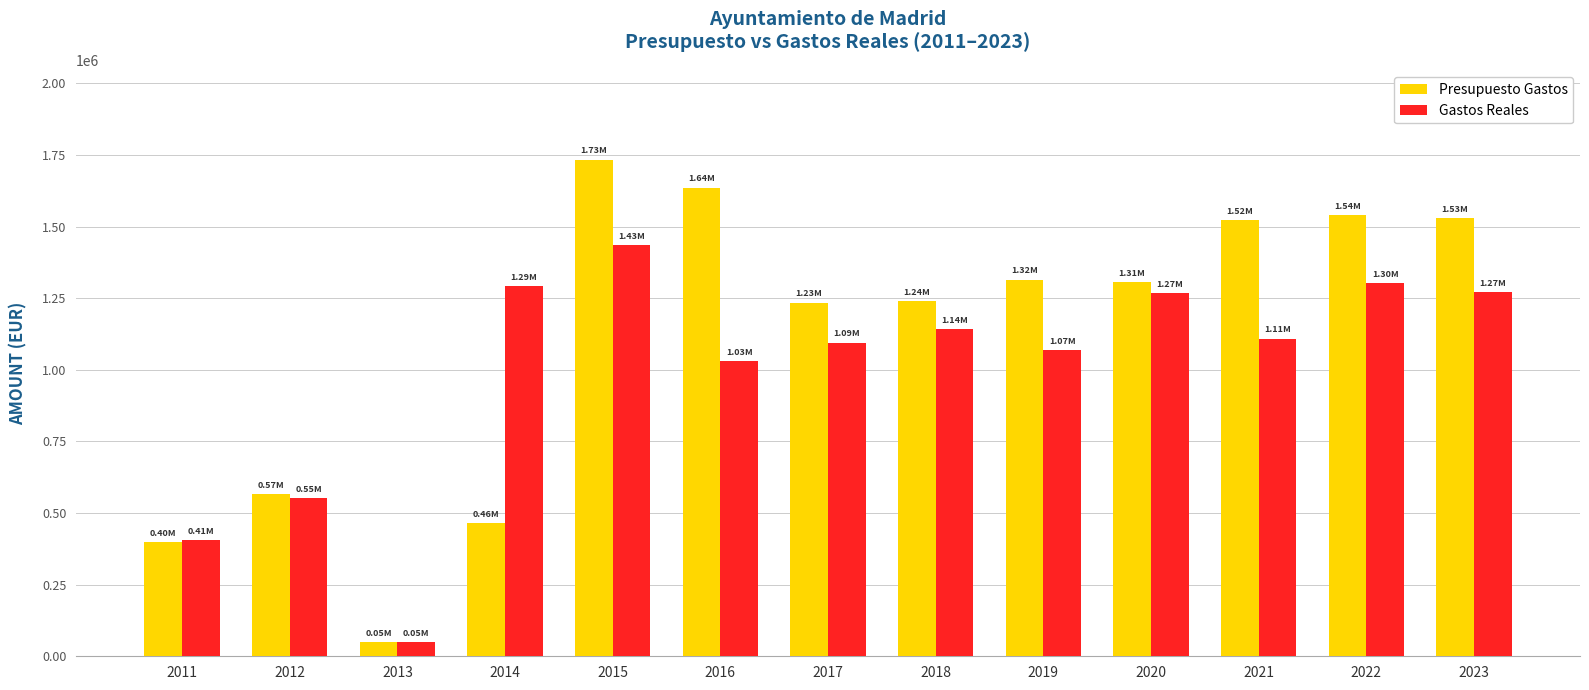

How many values in the Gastos Reales series are below 1108505?

6